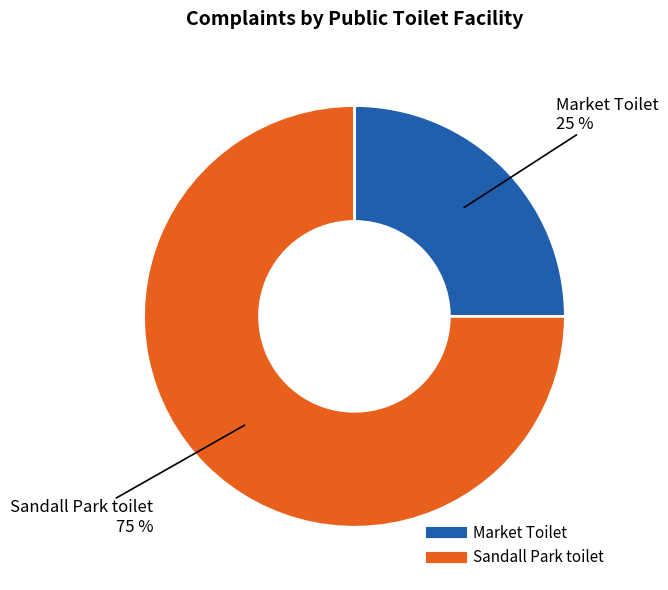

To the nearest percent, what is the combined percentage of Sandall Park toilet and Market Toilet?

100%